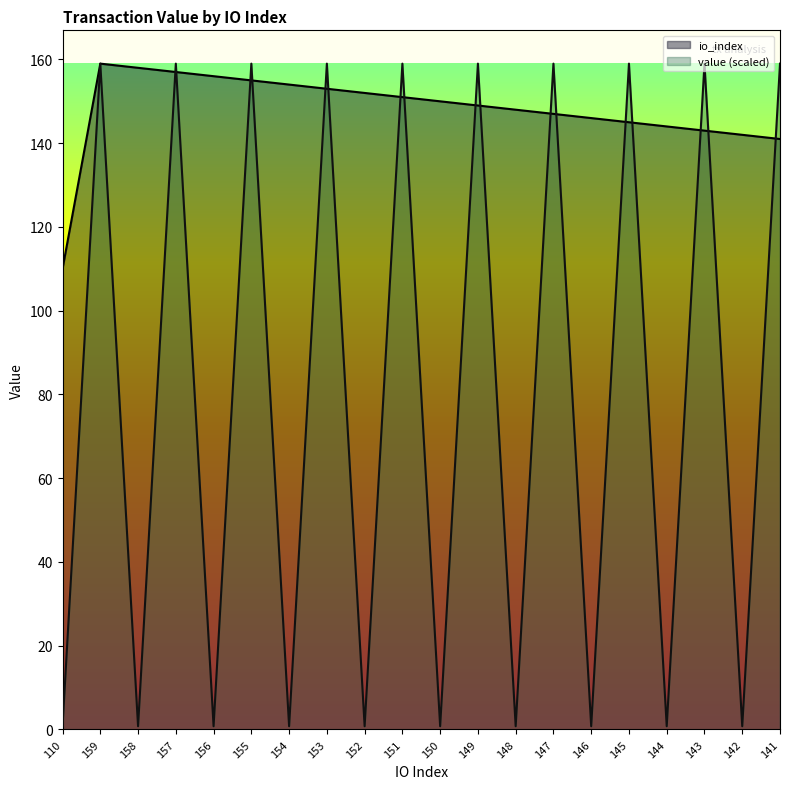

At which category is the sum across all series the highest?

159